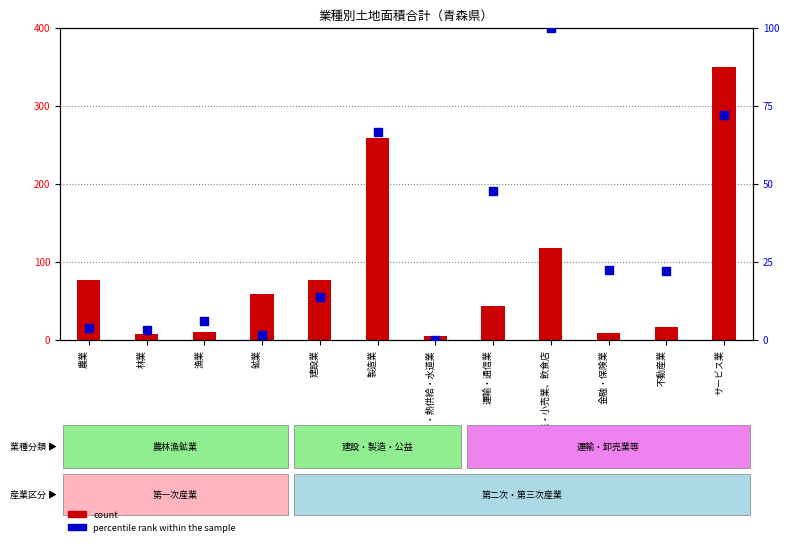

Which series has the largest total across all categories?

count